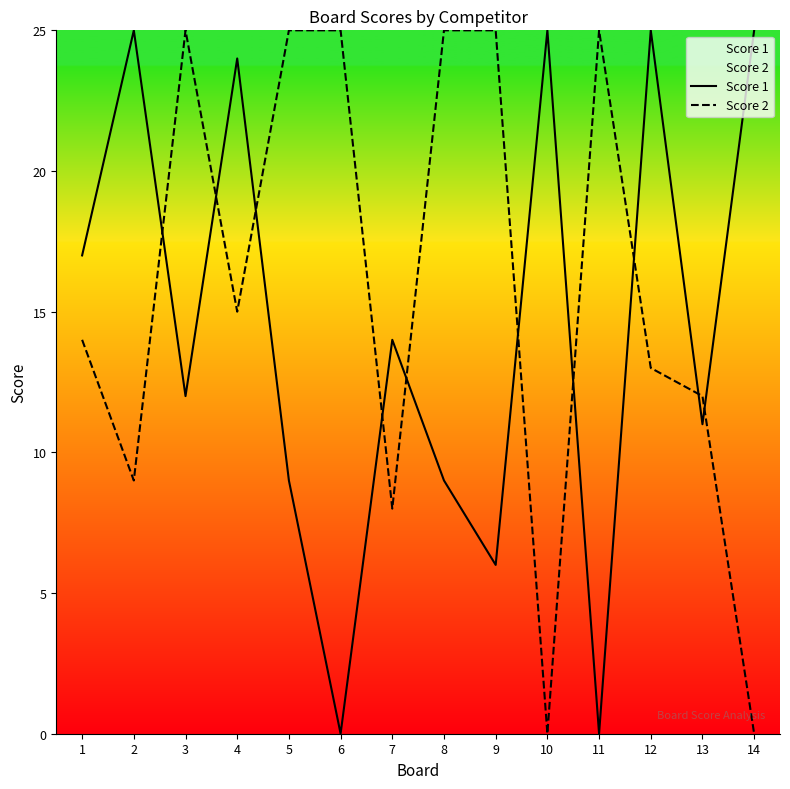

How many interior local valleys does the Score 2 series have?

4